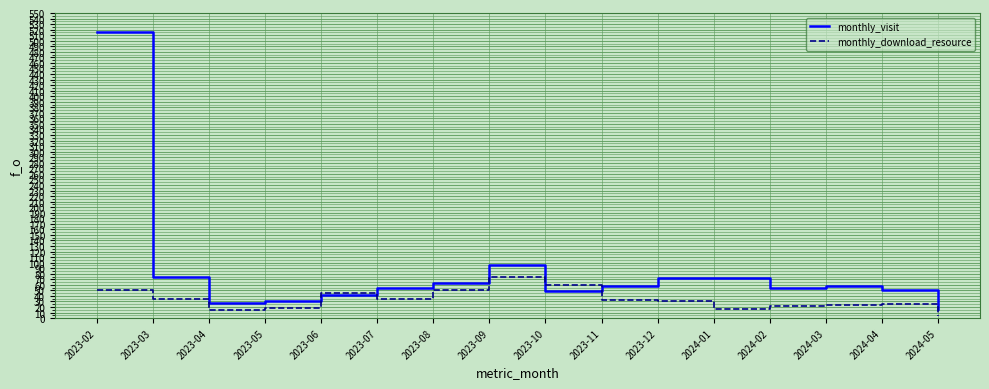

List the series in order of their overall mean, highest first.

monthly_visit, monthly_download_resource